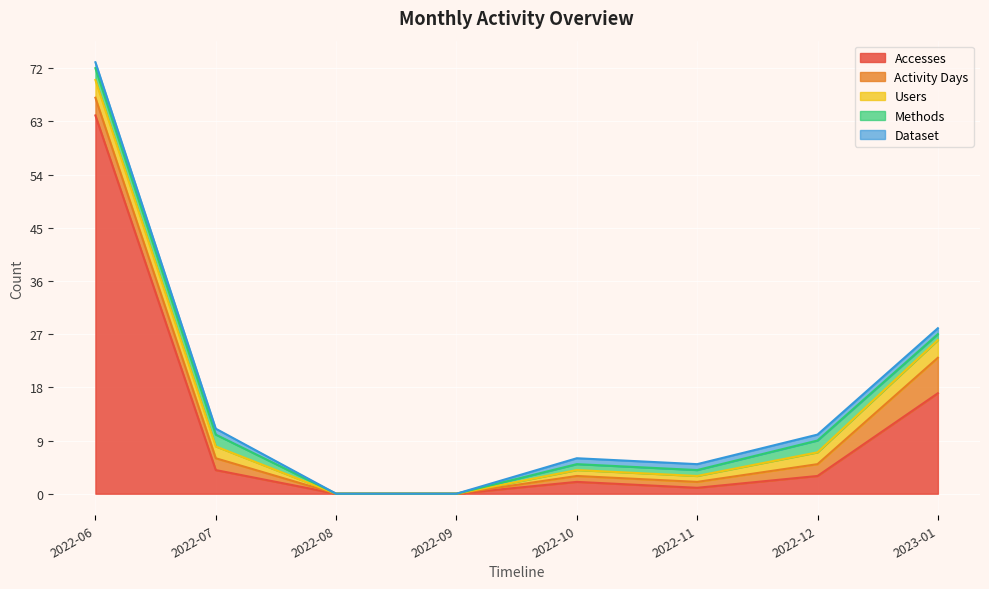

Rank the series at 2022-12 from lowest to highest value.

Dataset, Activity Days, Users, Methods, Accesses